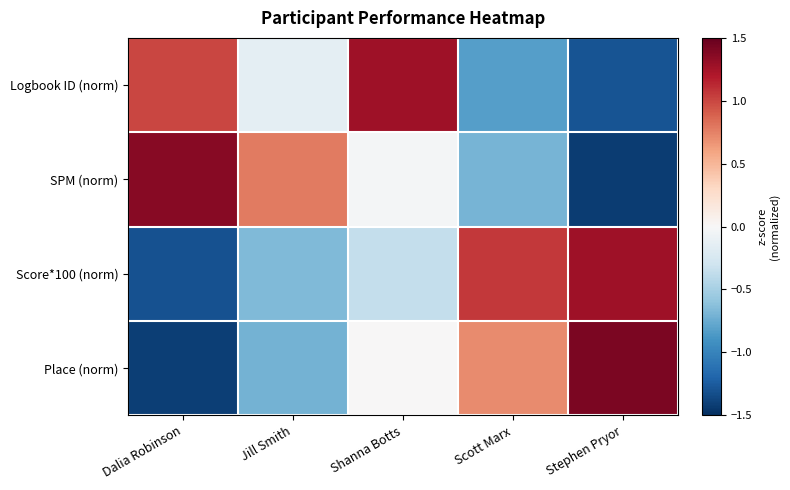

At how many categories does at least one series exceed 0?

5